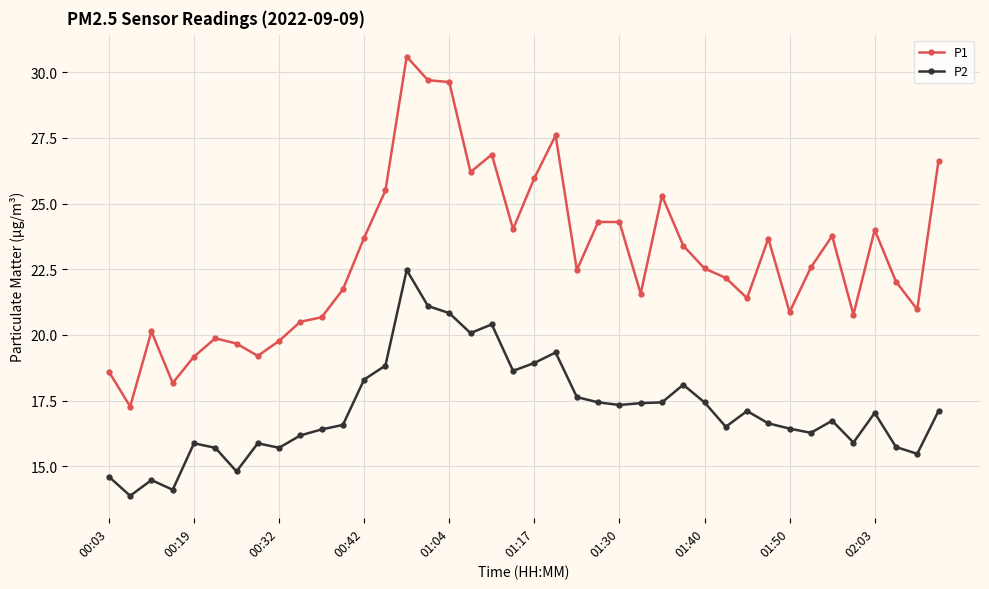

What is the lowest value of the P1 series?

17.3